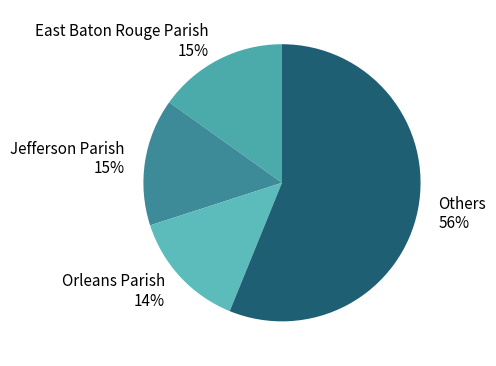

Is there a majority slice in this chart?

Yes